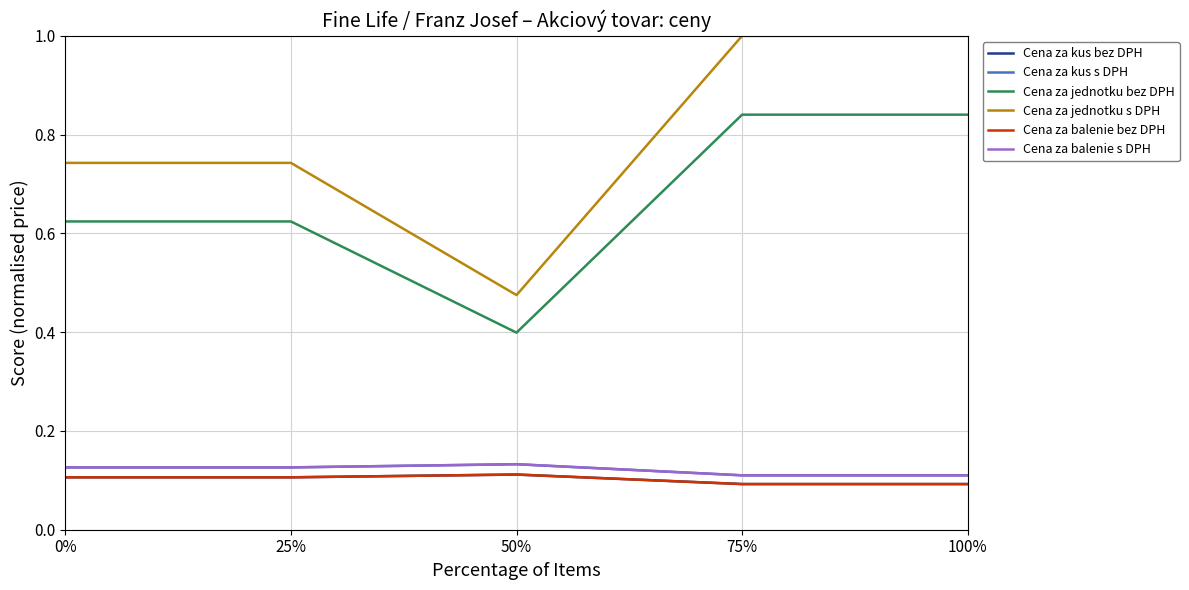

How many Cena za balenie bez DPH values are between 0 and 1?

5